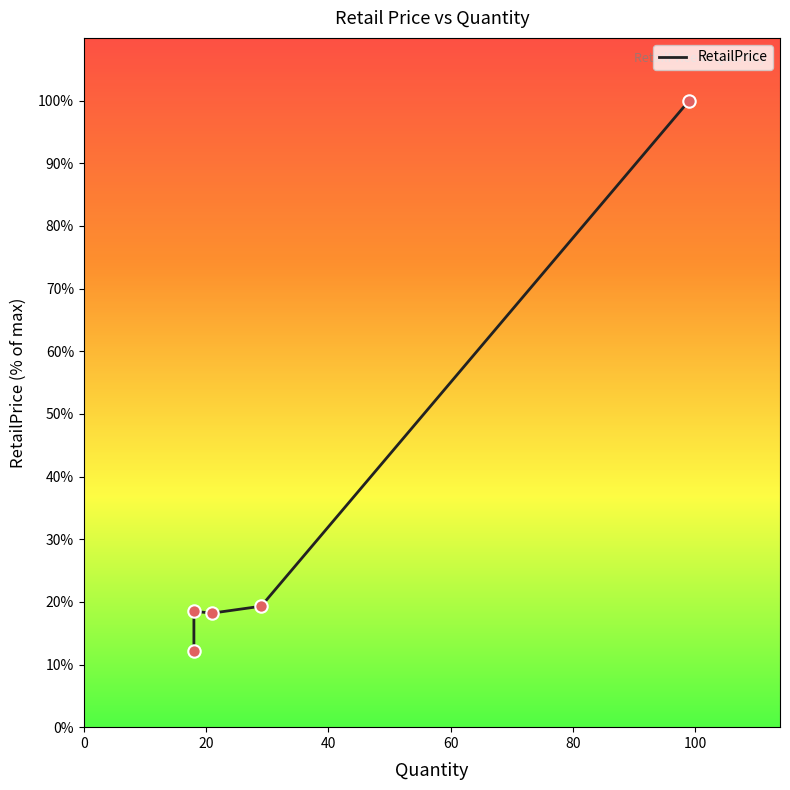

What is the change in value from 40 to 60?

+1.1